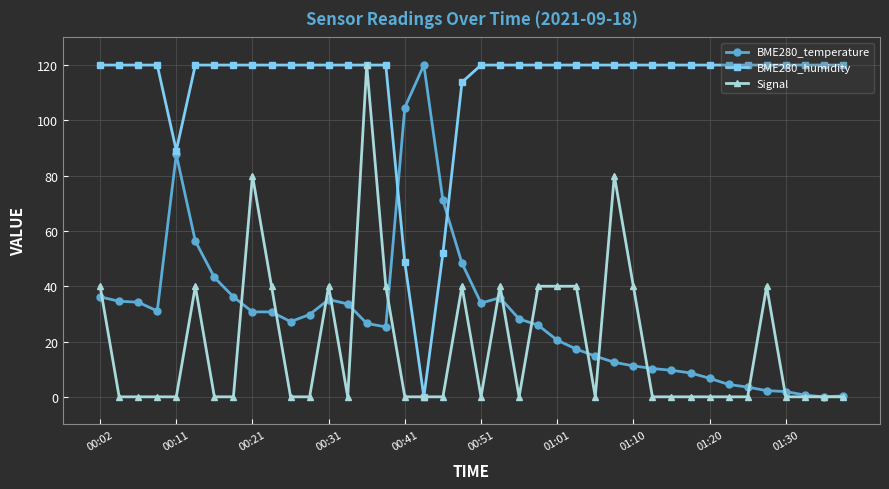

What is the maximum value shown in the chart?

120.0